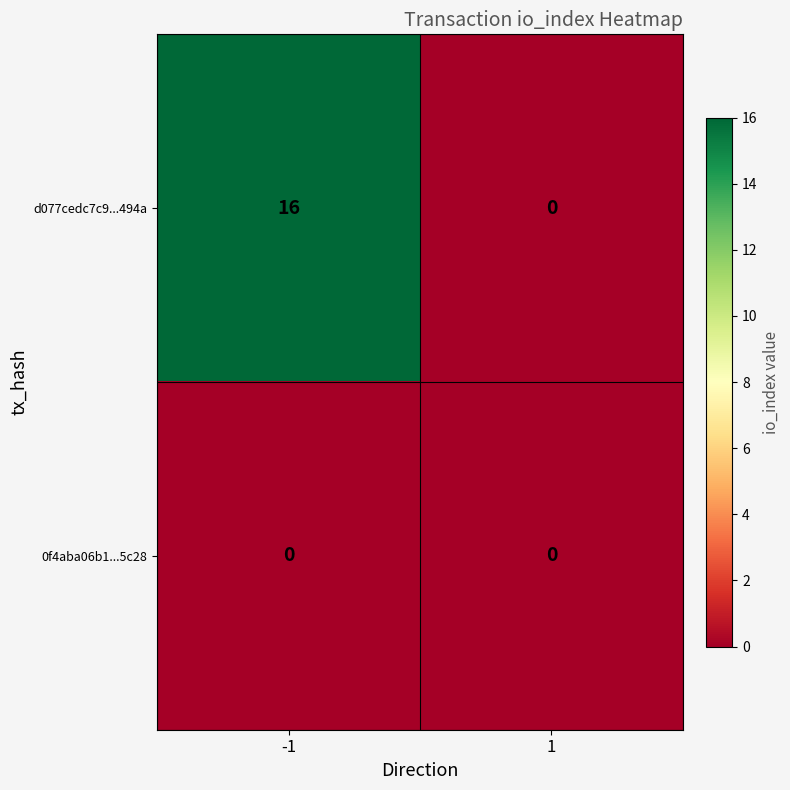

Reading left to right, list all the values displayed in this chart.

d077cedc7c9...494a: -1=16	1=0
0f4aba06b1...5c28: -1=0	1=0